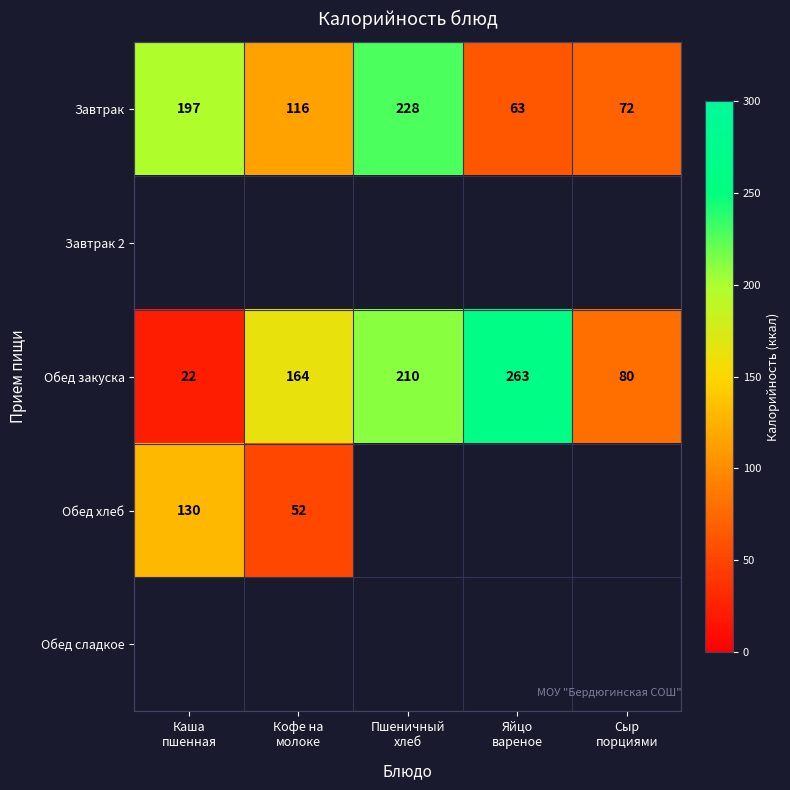

What is the sum of all Обед закуска values?

739